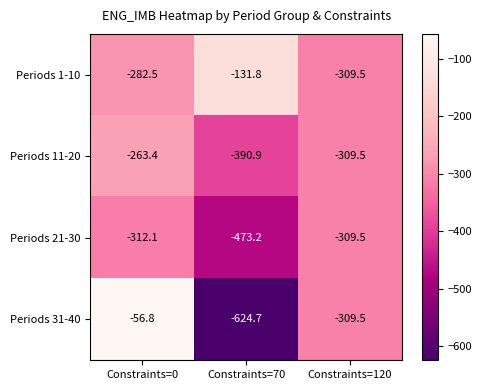

List the series in order of their peak value, lowest first.

Periods 21-30, Periods 11-20, Periods 1-10, Periods 31-40